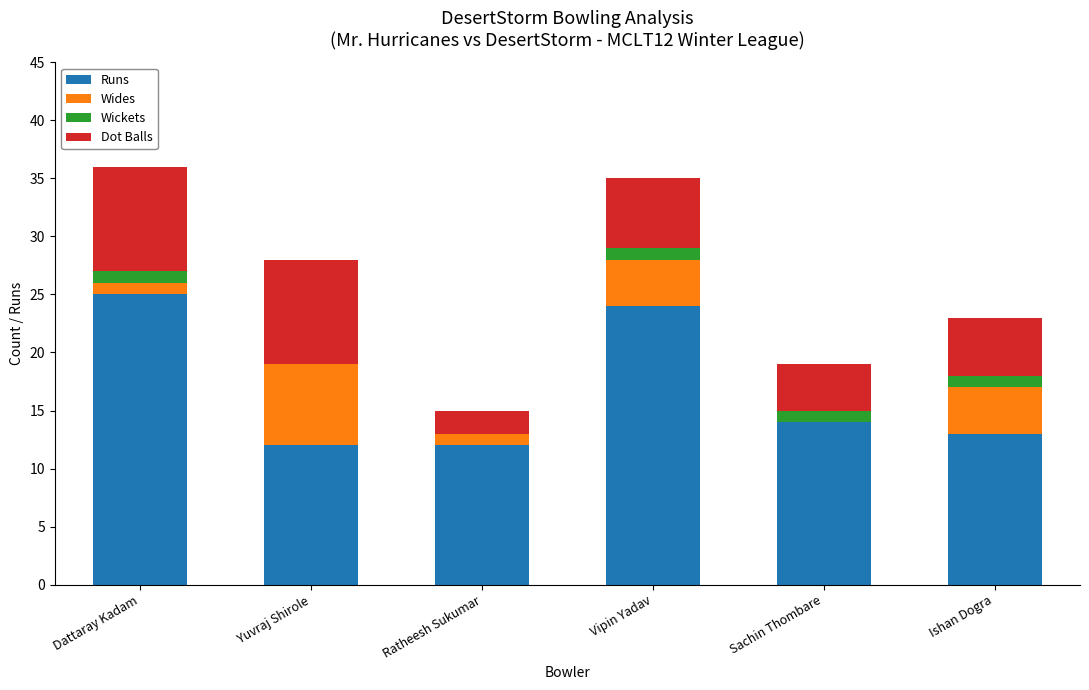

Count the number of categories in the chart.

6